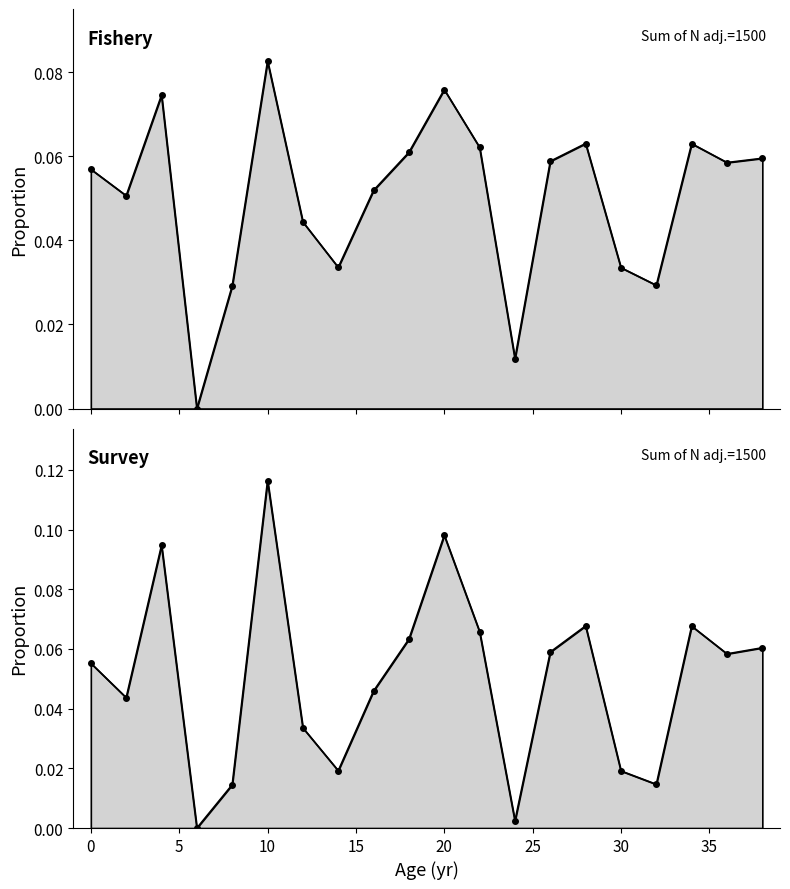

Between 30 and 10, which is larger?

10